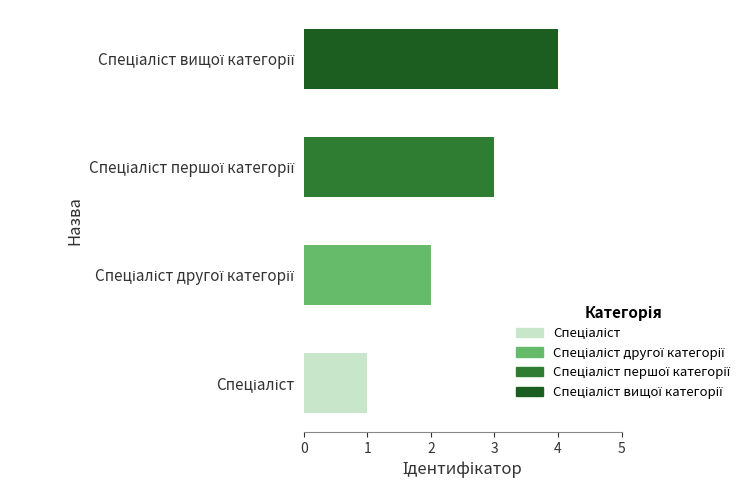

What is the sum of all values?

10